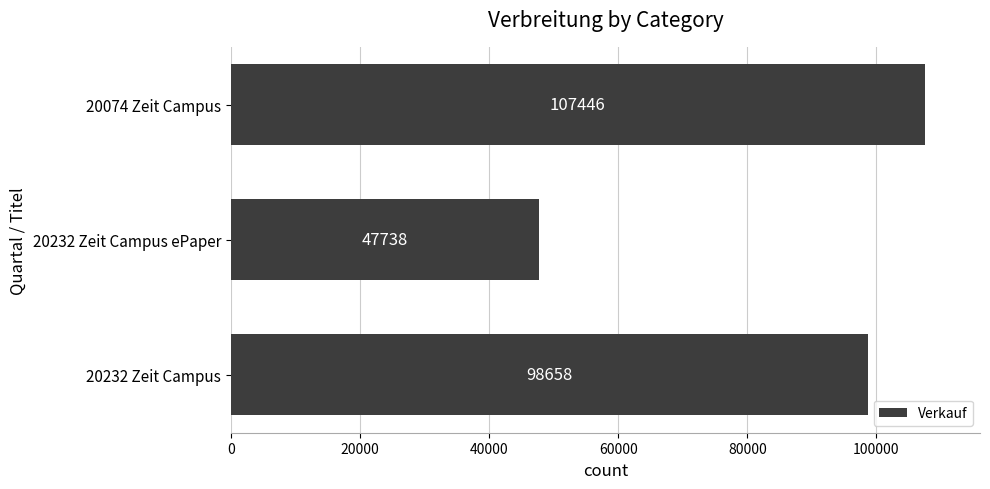

Reading top to bottom, extract all data points from this chart.

107446	47738	98658